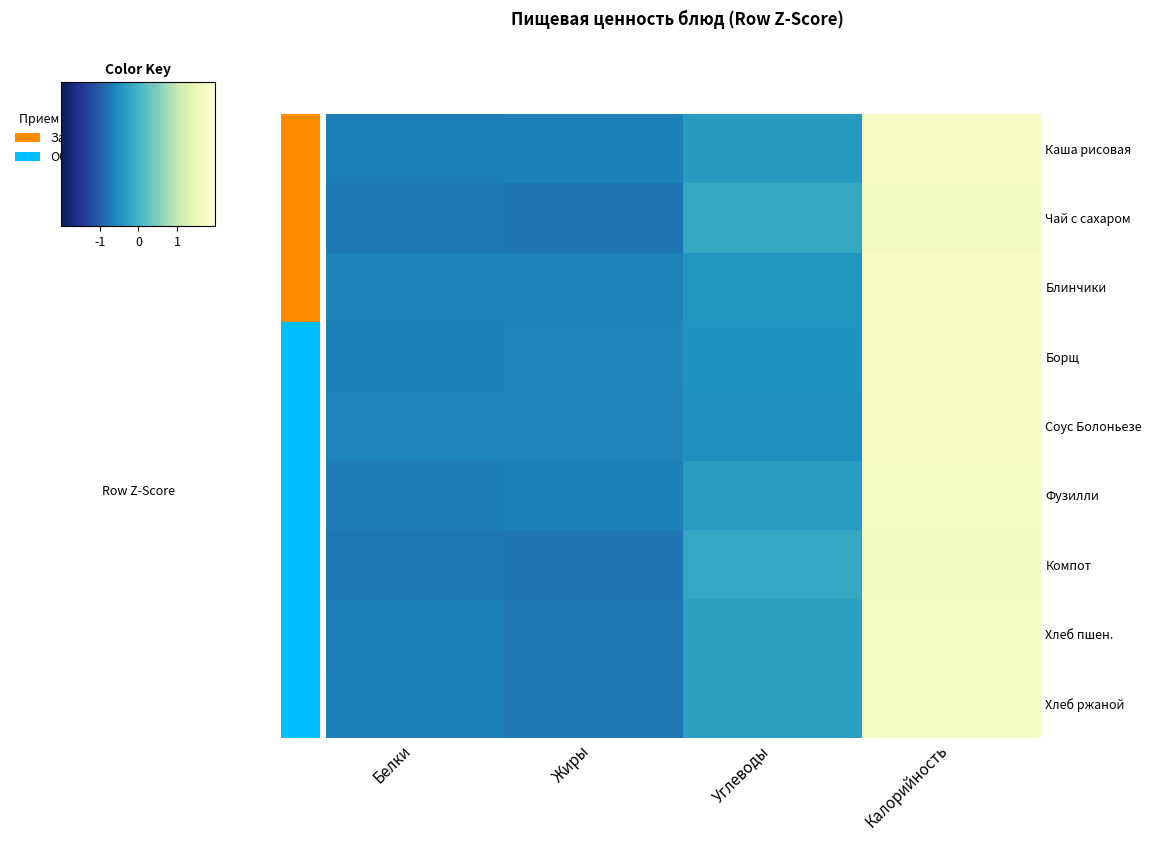

Count the number of categories in the chart.

4